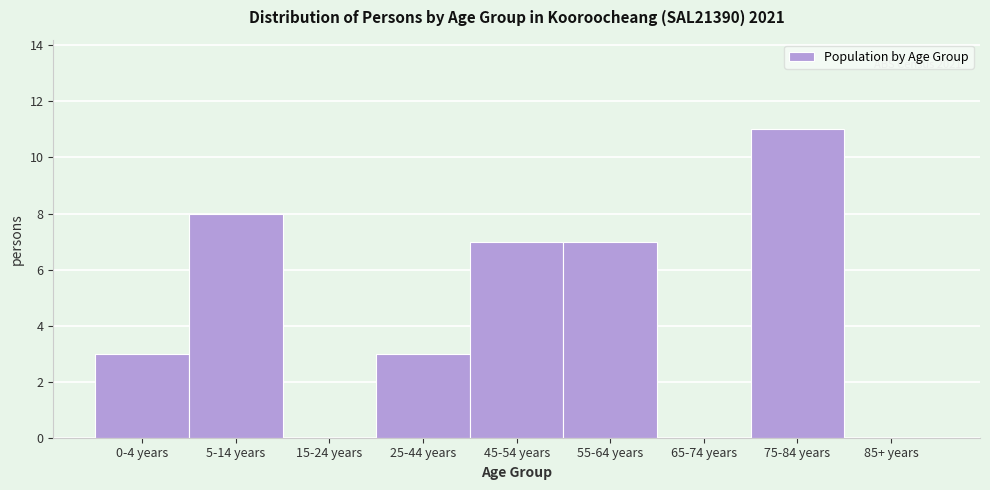

Reading left to right, list all the values displayed in this chart.

0-4 years=3	5-14 years=8	15-24 years=0	25-44 years=3	45-54 years=7	55-64 years=7	65-74 years=0	75-84 years=11	85+ years=0